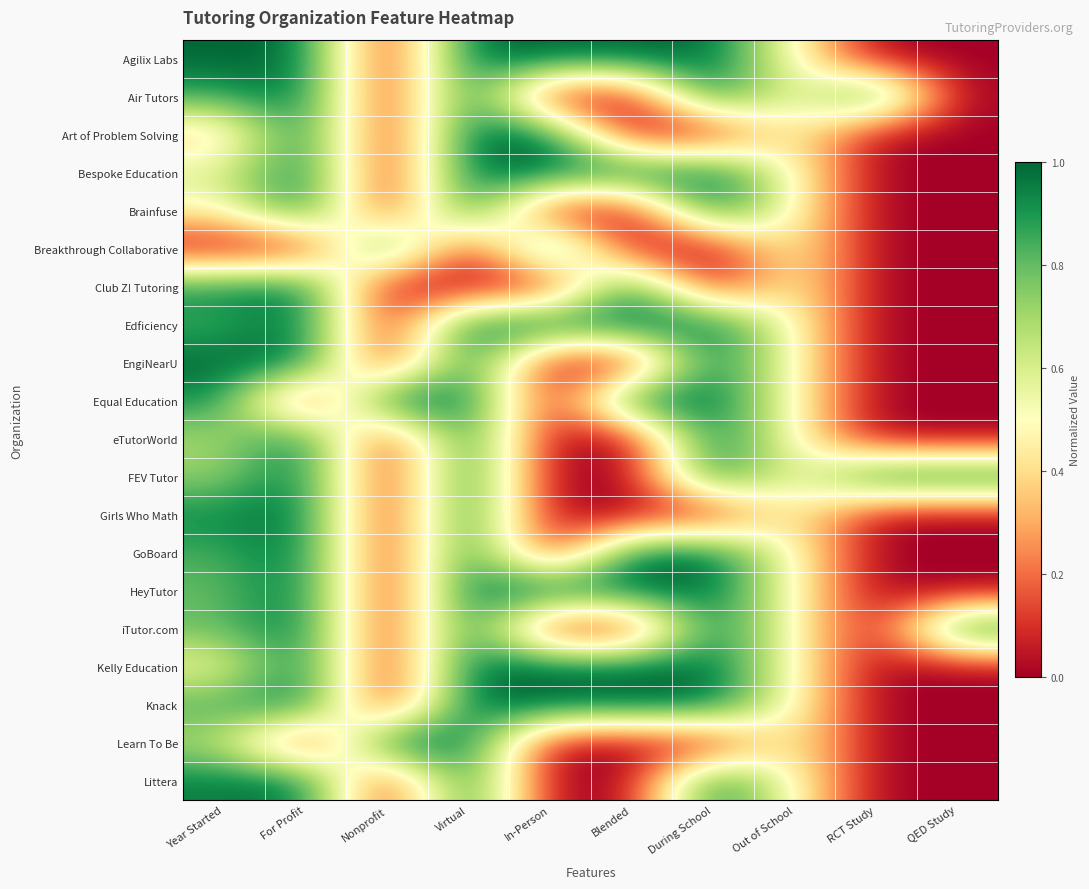

At which category is the sum across all series the highest?

Virtual